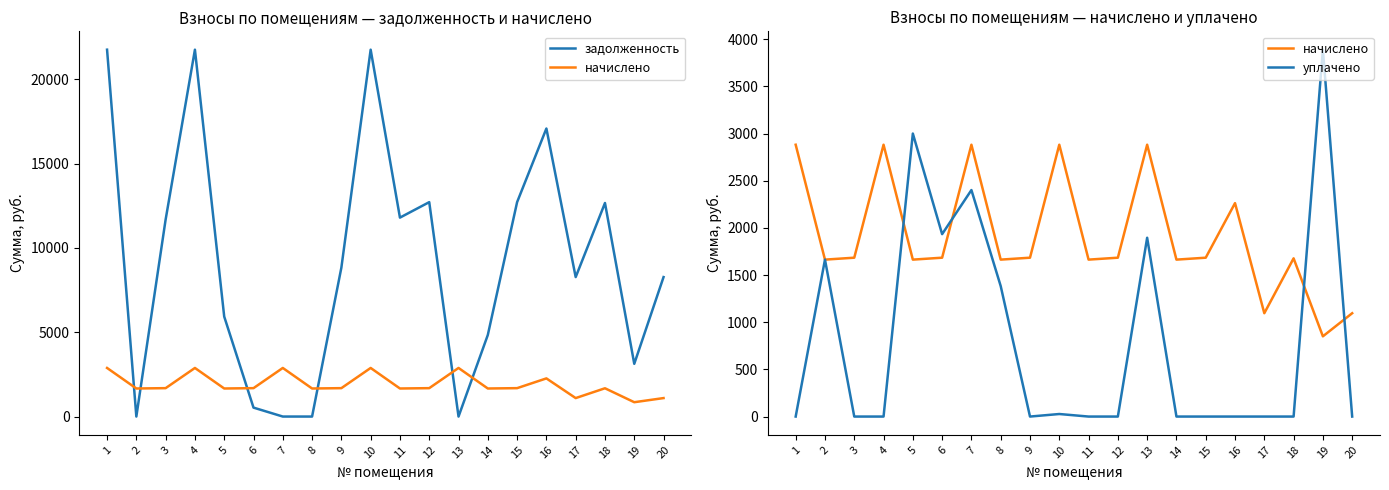

List the labels in order of уплачено value, largest first.

19, 5, 7, 6, 13, 2, 8, 10, 1, 3, 4, 9, 11, 12, 14, 15, 16, 17, 18, 20